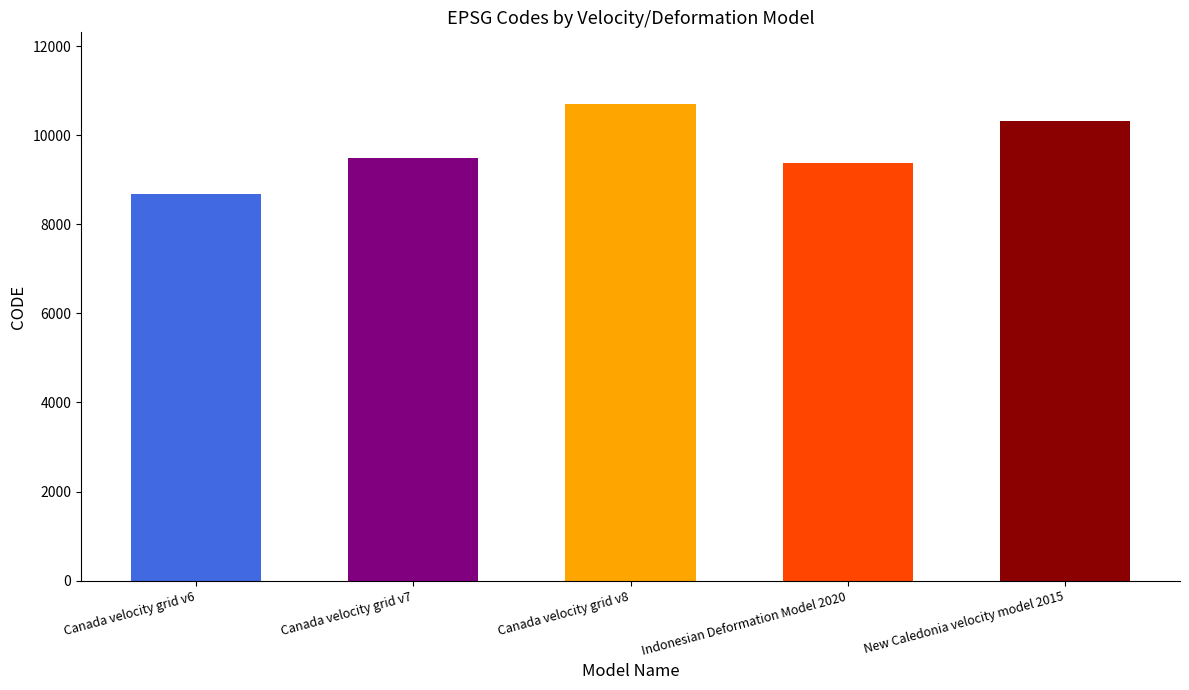

Between Canada velocity grid v8 and New Caledonia velocity model 2015, which is larger?

Canada velocity grid v8